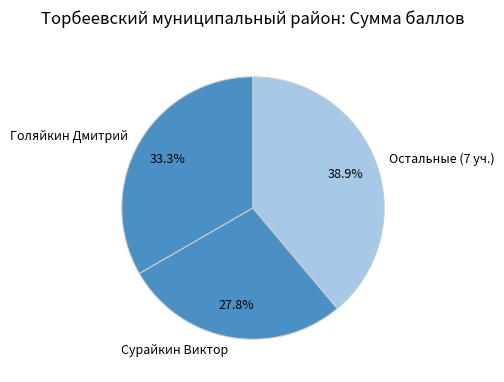

Is Голяйкин Дмитрий the majority of the pie?

No